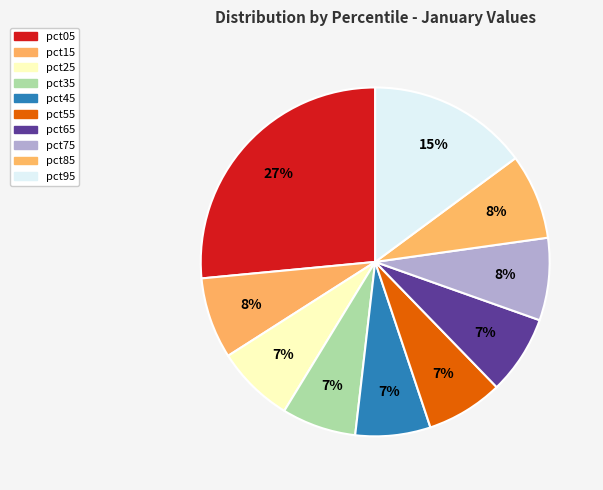

Does any single category account for the majority?

No